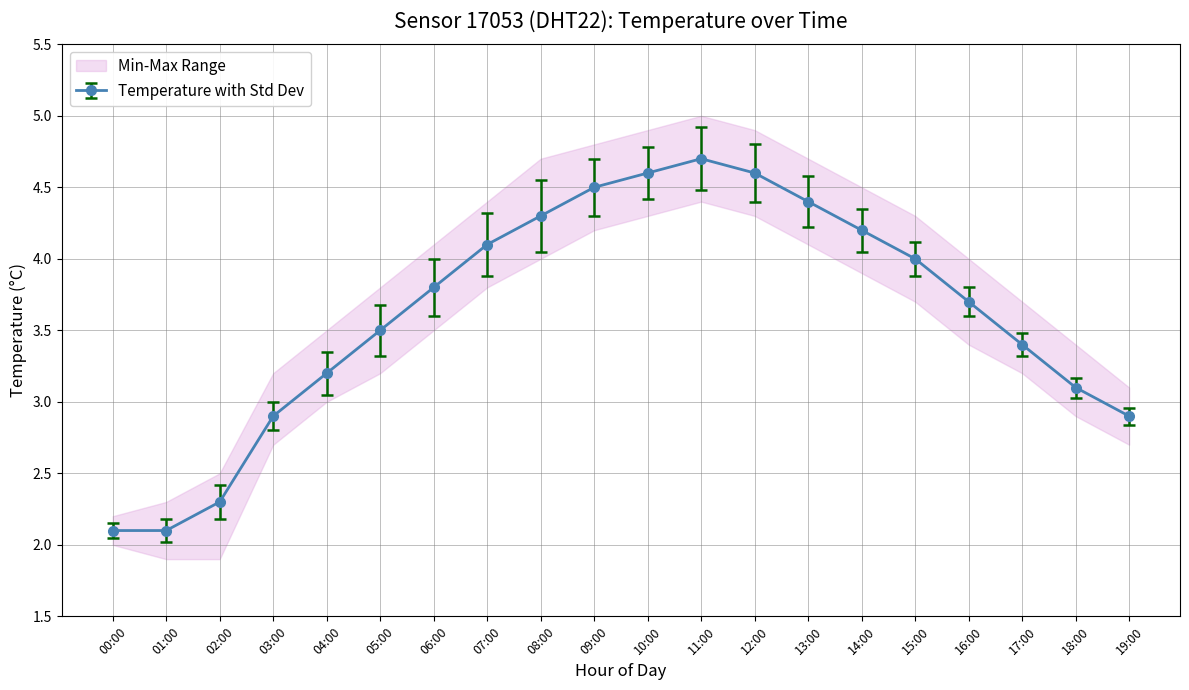

Which series changed the most between 03:00 and 12:00?

temp_max